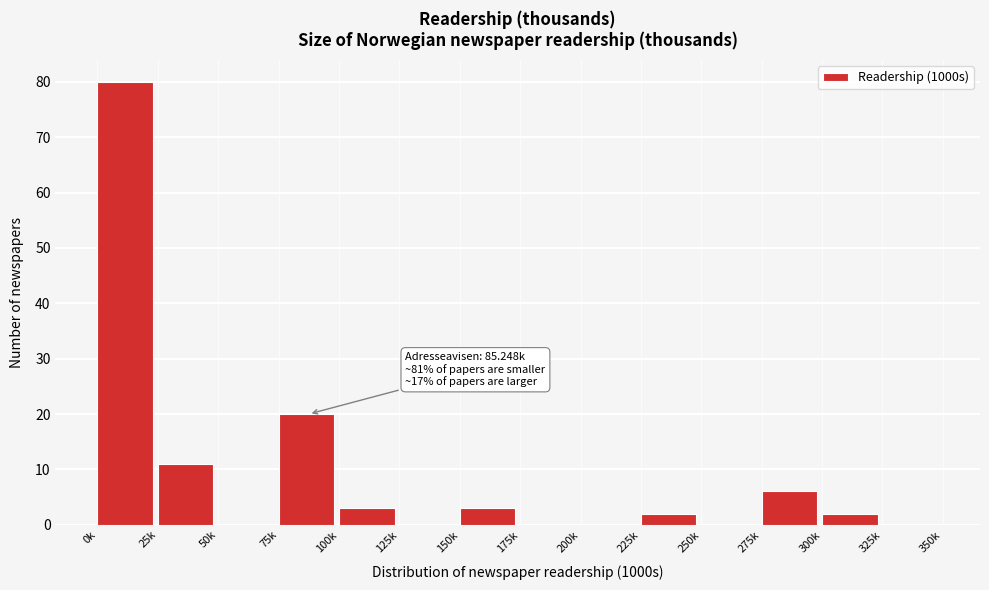

Reading left to right, transcribe all the data shown in this chart.

0k=80	25k=11	50k=0	75k=20	100k=3	125k=0	150k=3	175k=0	200k=0	225k=2	250k=0	275k=6	300k=2	325k=0